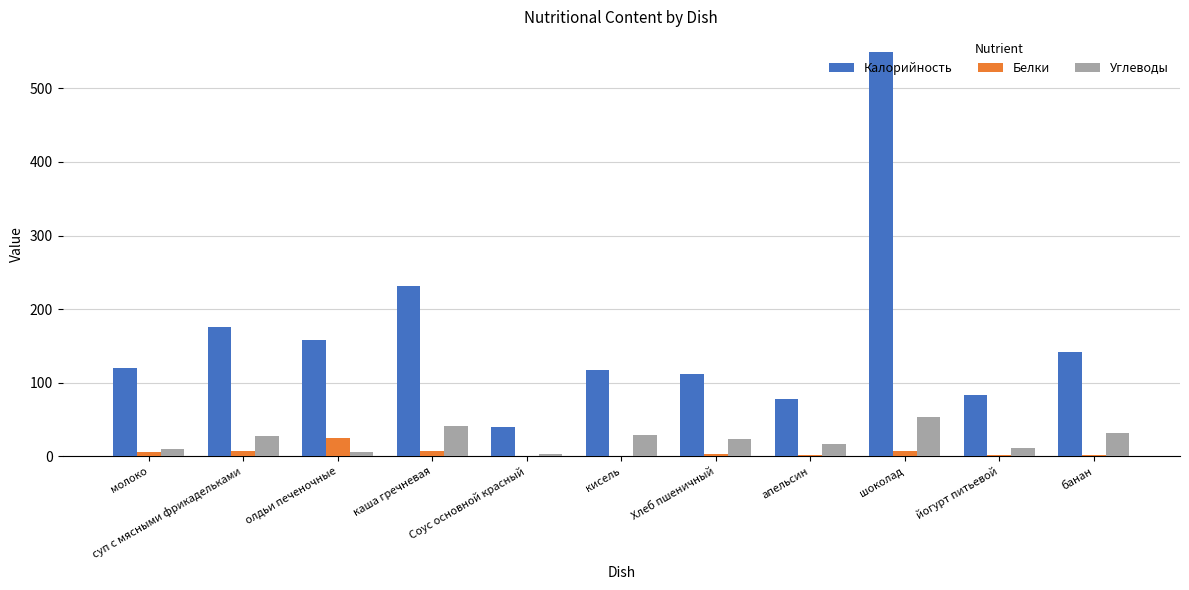

What is the sum of all Калорийность values?

1809.0